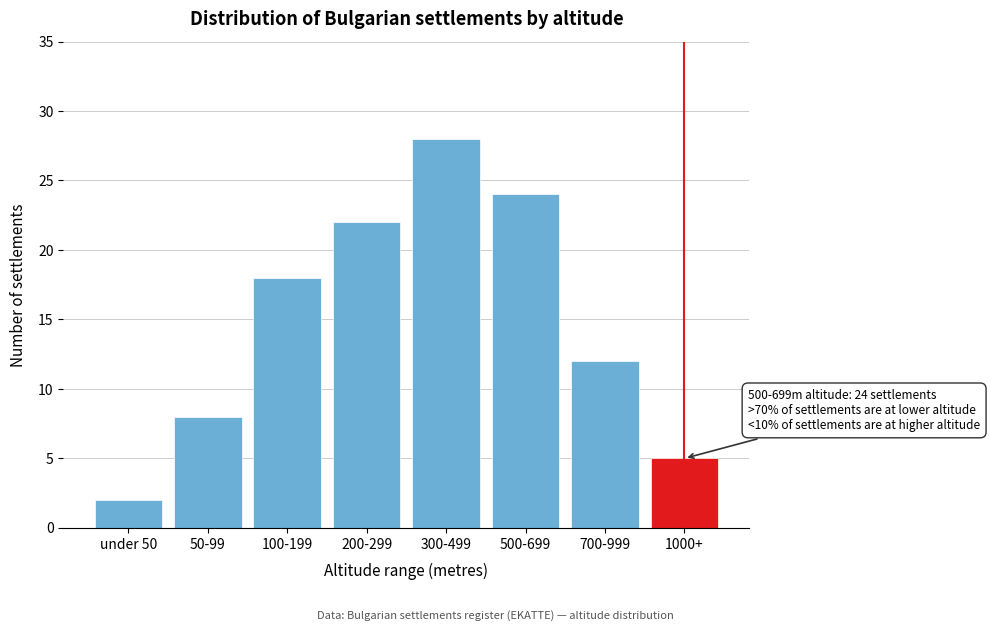

Reading left to right, transcribe all the data shown in this chart.

under 50=2	50-99=8	100-199=18	200-299=22	300-499=28	500-699=24	700-999=12	1000+=5